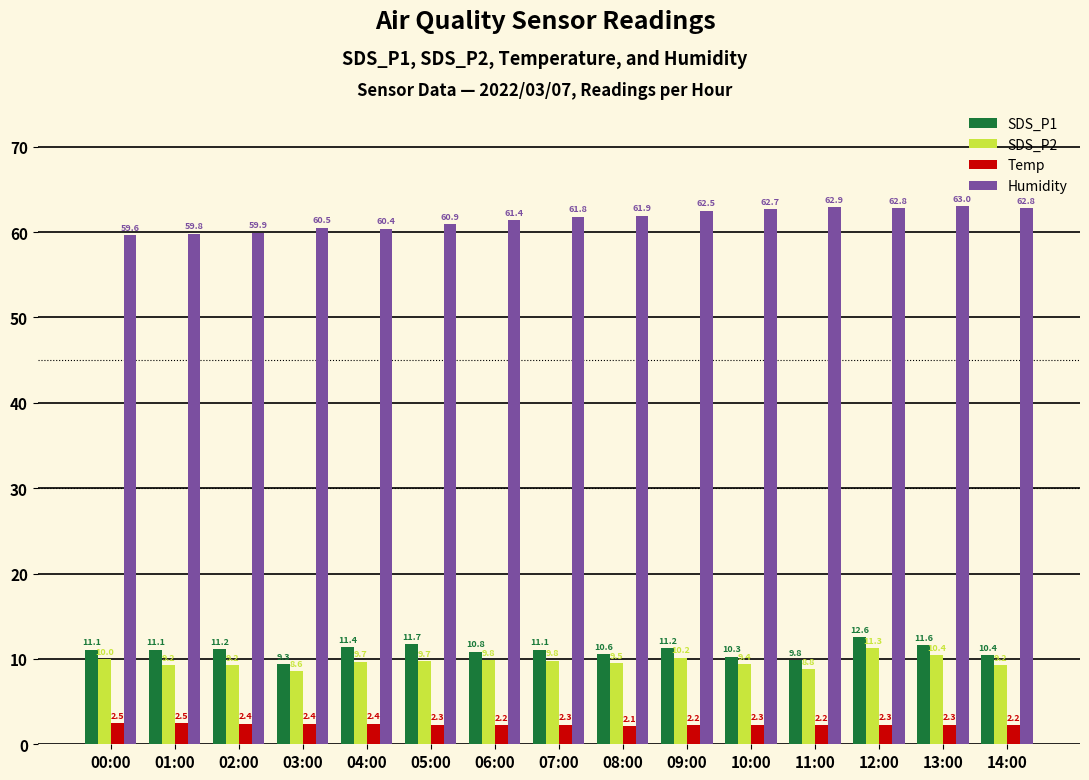

Which series has the largest range (max minus min)?

Humidity